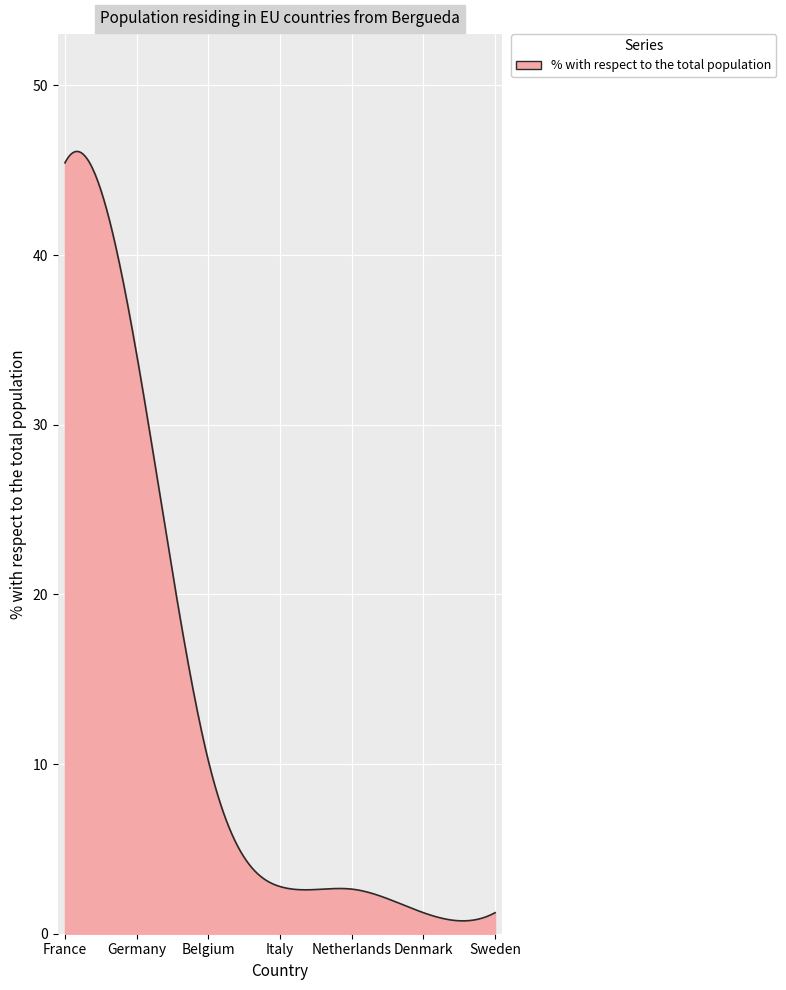

What is the difference between the maximum and minimum values?

45.4